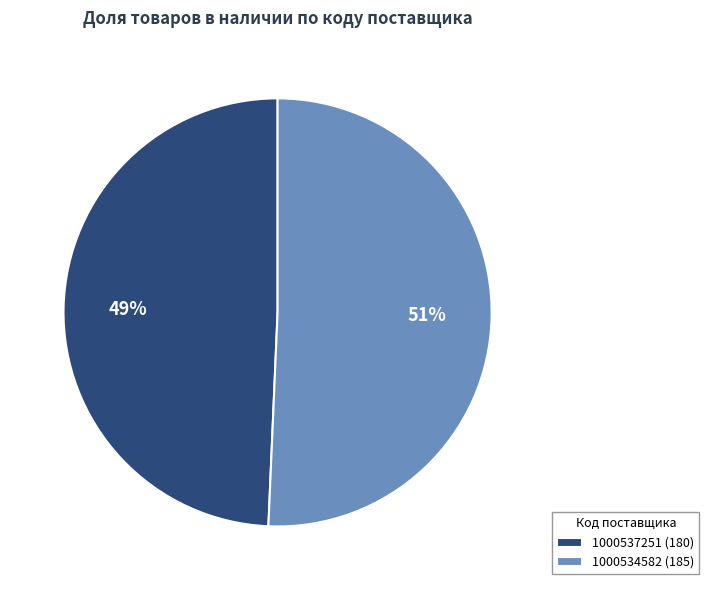

What is the ratio of the value at 1000537251 to the value at 1000534582?

1.0